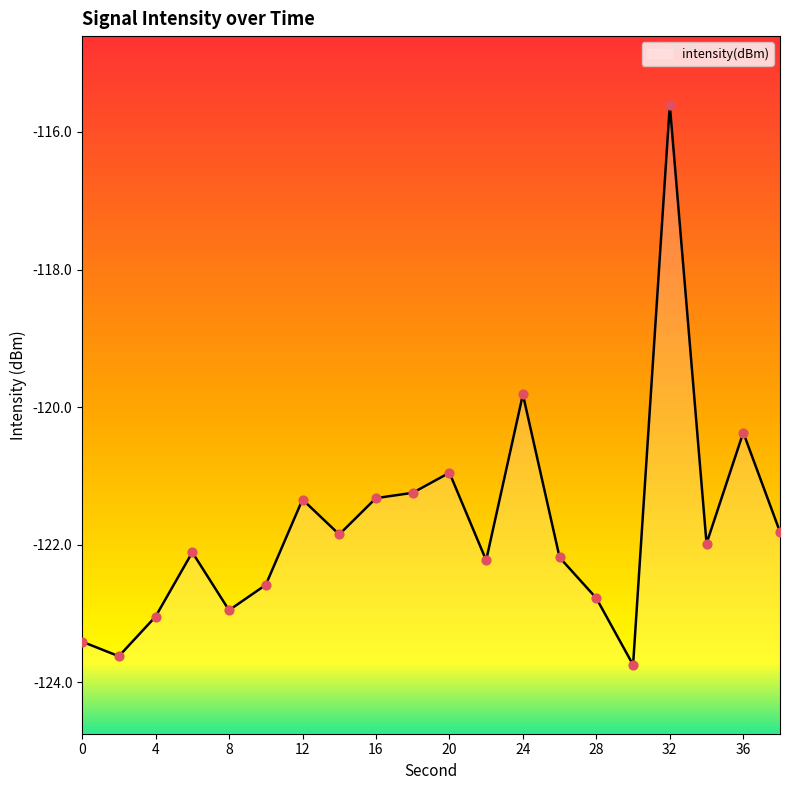

What is the change in value from 12 to 28?

-1.4